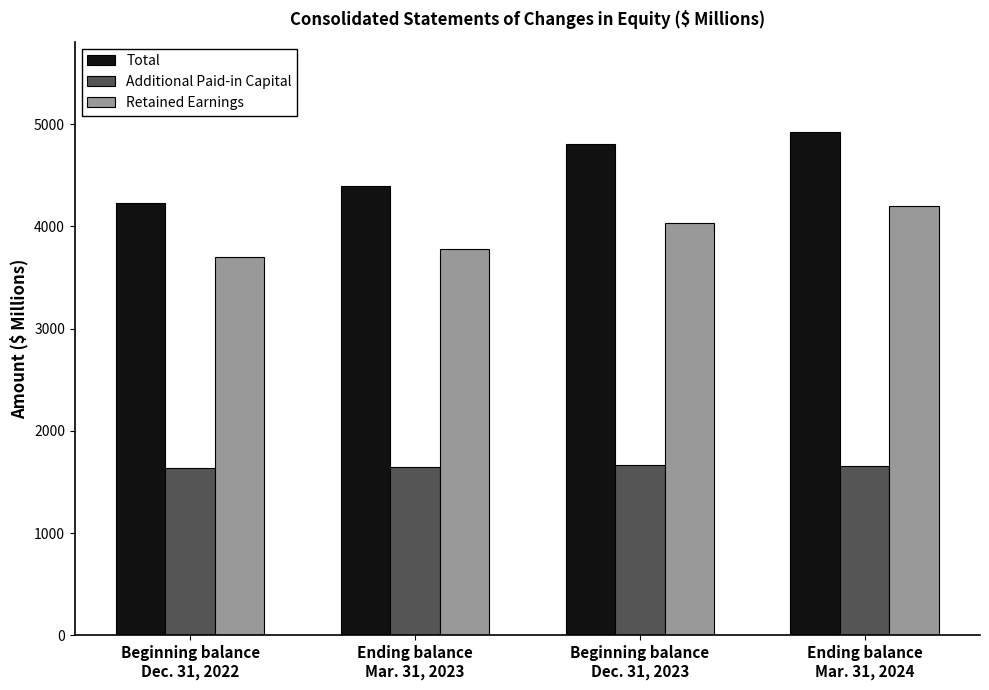

Is it true that Total equals 8402.1 at Ending balance
Mar. 31, 2024?

False